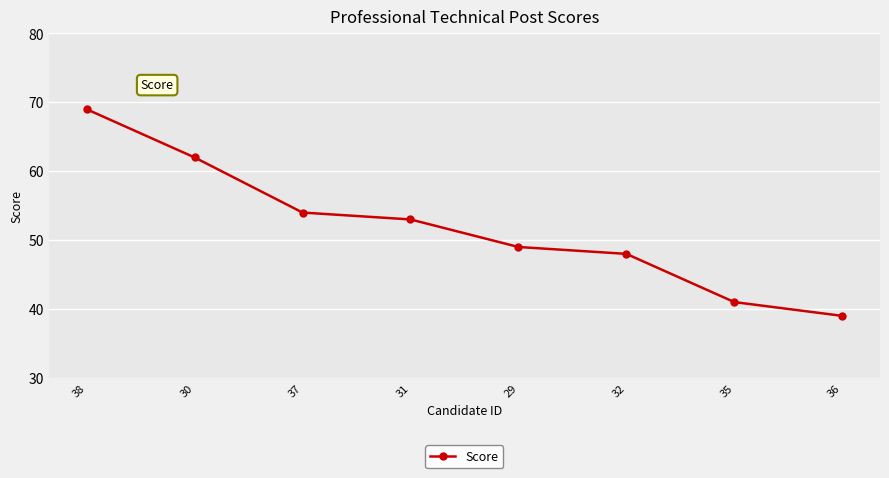

What is the difference between the maximum and minimum values?

30